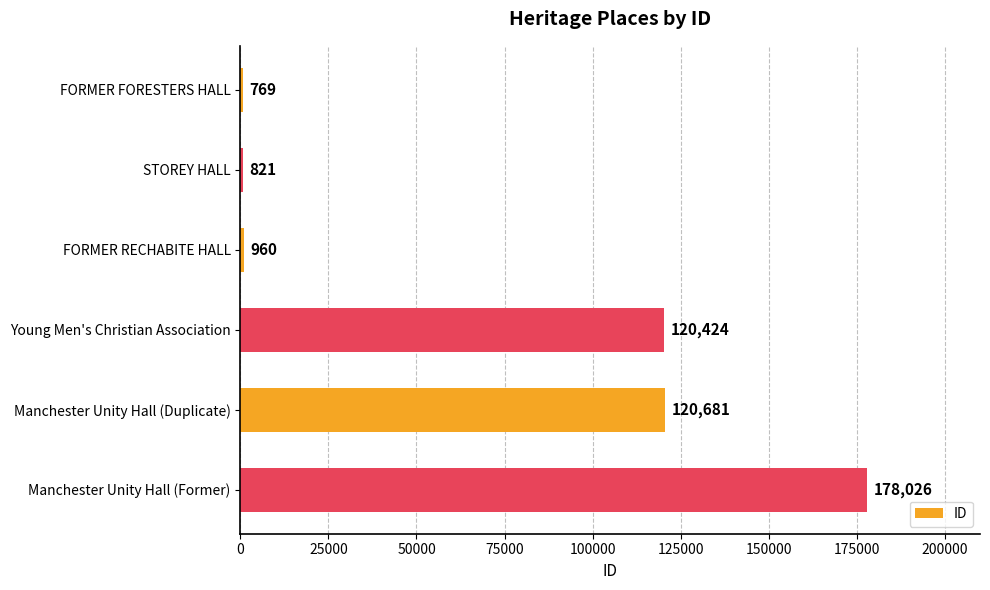

List the labels in order of value, largest first.

Manchester Unity Hall (Former), Manchester Unity Hall (Duplicate), Young Men's Christian Association, FORMER RECHABITE HALL, STOREY HALL, FORMER FORESTERS HALL